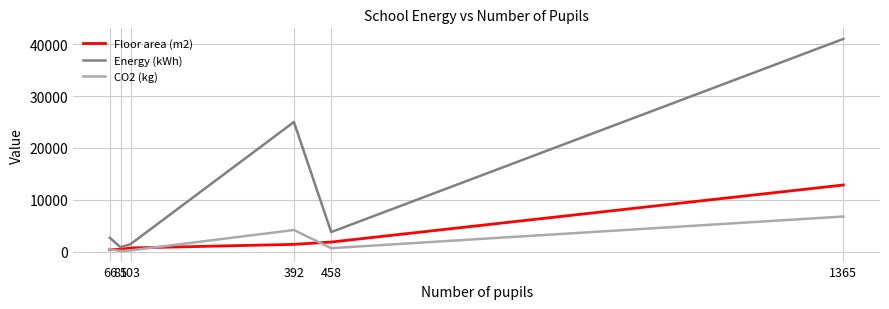

What is the difference between the CO2 (kg) values at 85 and 1365?

6640.0